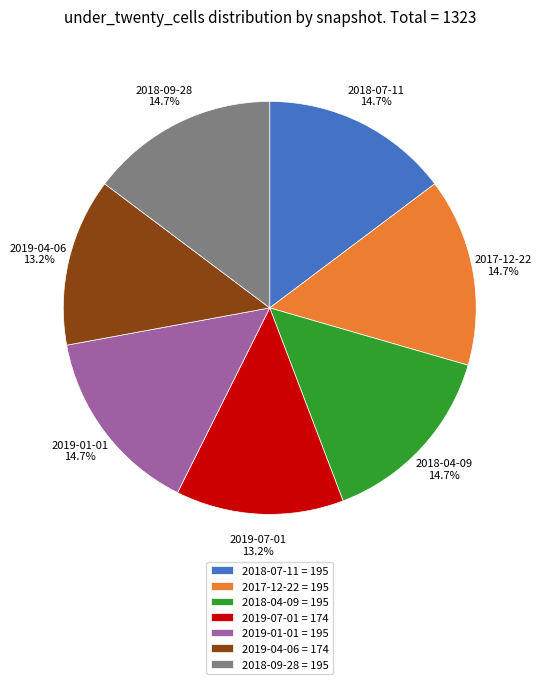

How many slices are in this pie chart?

7